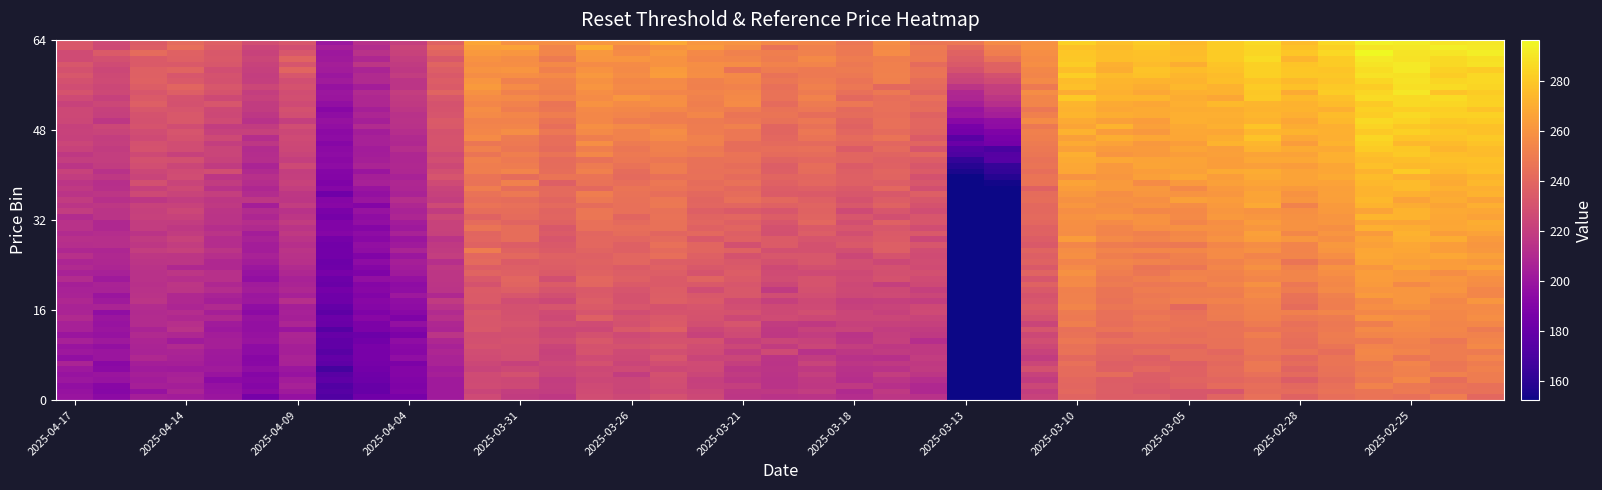

Reading right to left, transcribe all the data shown in this chart.

reset_threshold: 38=290.5	37=289.5	36=292.2	35=294.3	34=285.4	33=275.6	32=286.2	31=281.9	30=275.1	29=280.8	28=277.2	27=283.3	26=259.9	25=256.8	24=247.7	23=247.6	22=257.3	21=248.0	20=254.8	19=255.8	18=260.4	17=261.4	16=268.5	15=260.7	14=261.2	13=258.8	12=259.0	11=267.8	10=238.1	9=220.8	8=213.8	7=200.6	6=232.3	5=228.1	4=237.4	3=241.4	2=235.0	reference_price=226.2	reset_threshold=233.4
reference_price: 38=244.6	37=246.1	36=248.4	35=252.9	34=244.5	33=241.0	32=244.2	31=242.1	30=237.8	29=234.5	28=236.1	27=240.2	26=224.5	25=8.5	24=10.9	23=209.8	22=213.4	21=217.8	20=217.3	19=214.6	18=220.7	17=222.2	16=227.7	15=224.4	14=226.5	13=220.5	12=225.7	11=226.8	10=202.4	9=189.3	8=180.5	7=172.8	6=205.5	5=191.7	4=198.0	3=204.5	2=205.3	reference_price=192.8	reset_threshold=196.4